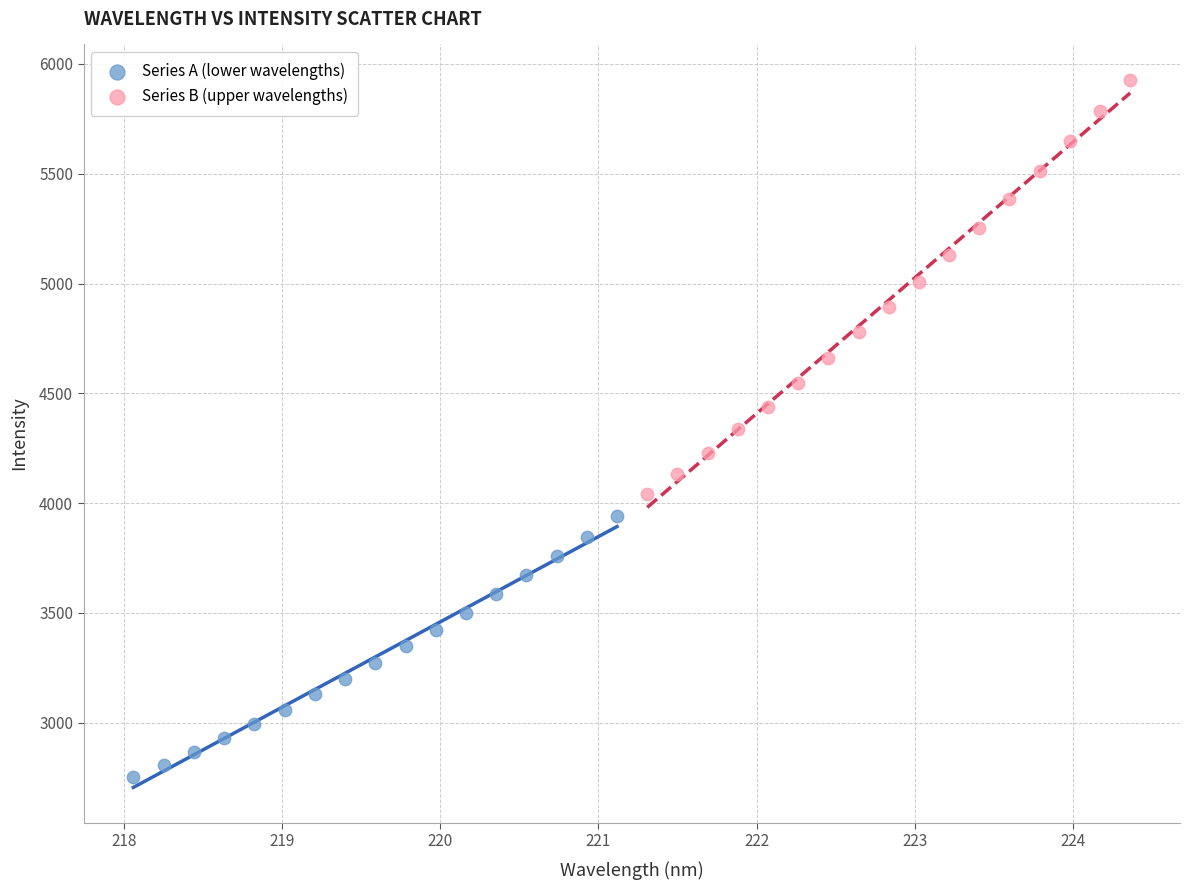

Which series has the widest spread of Y values?

Series B (upper wavelengths)